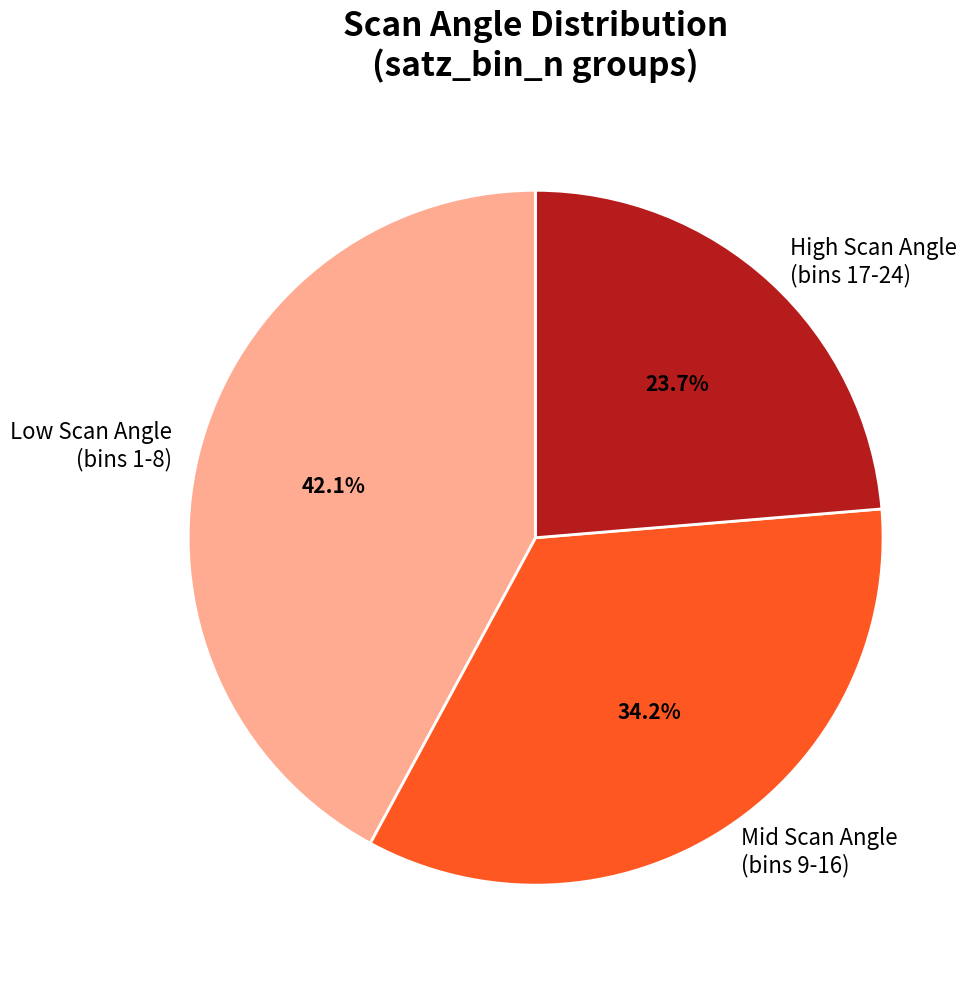

Is there any slice that represents more than half of the pie?

No